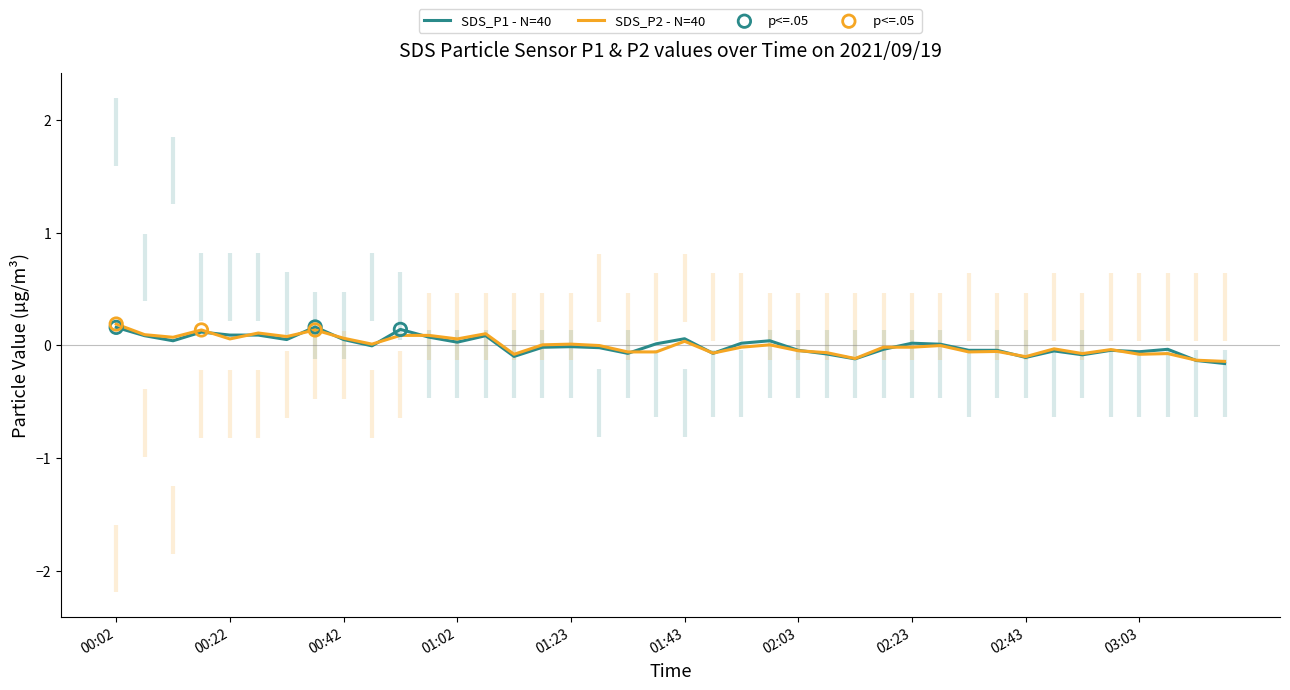

Is the value of SDS_P1 at 01:17 greater than the value of SDS_P2 at 01:53?

No